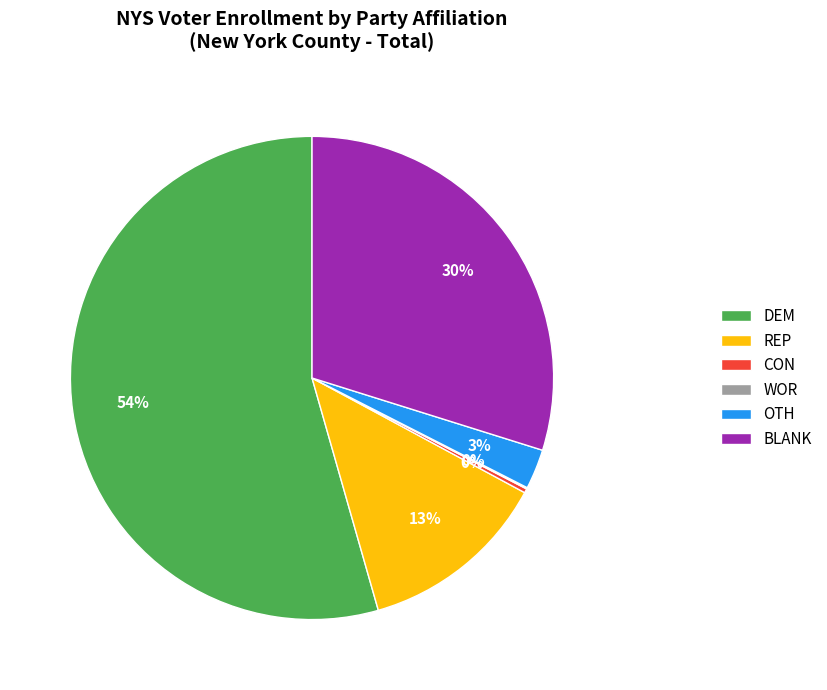

True or false: DEM accounts for 44% of the total.

False